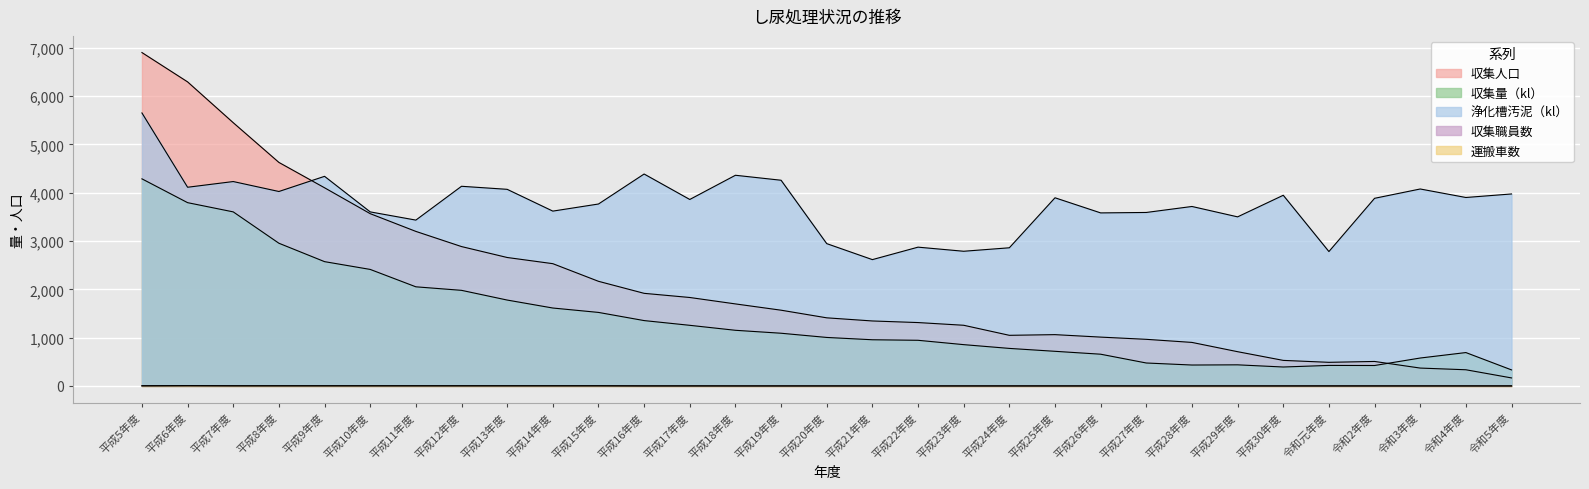

True or false: 収集量（kl） has a value of 660 at 令和2年度.

False